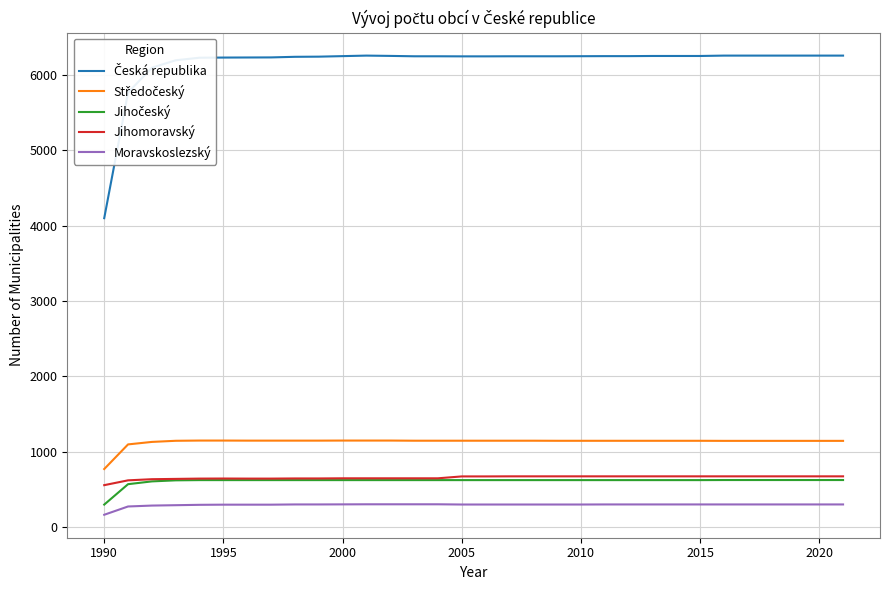

True or false: Jihomoravský and Moravskoslezský intersect in this chart.

False